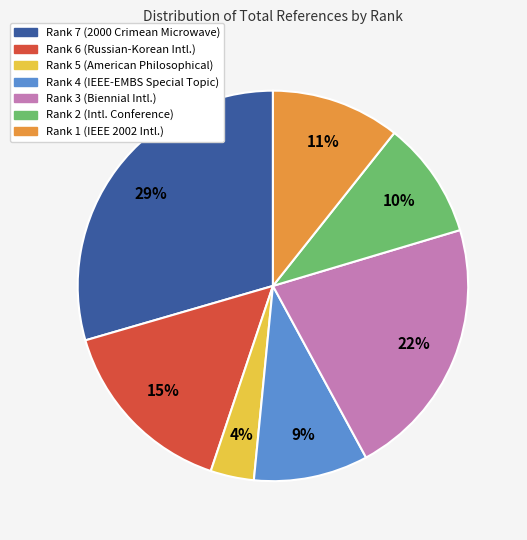

What is the smallest slice in the pie chart?

Rank 5